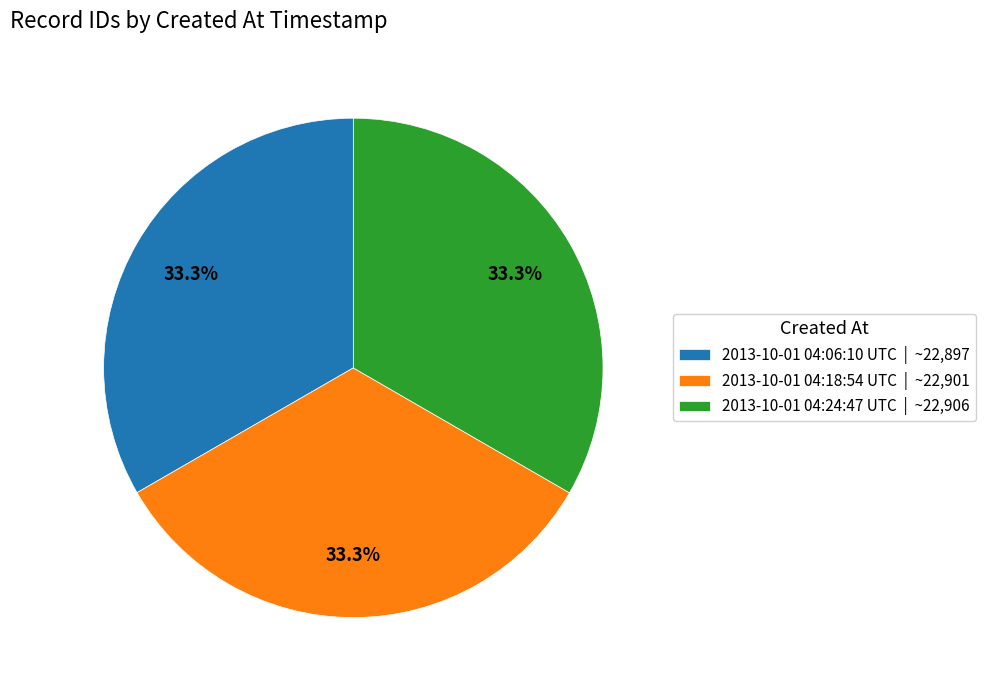

Is the sum of 2013-10-01 04:24:47 UTC and 2013-10-01 04:18:54 UTC greater than half?

Yes